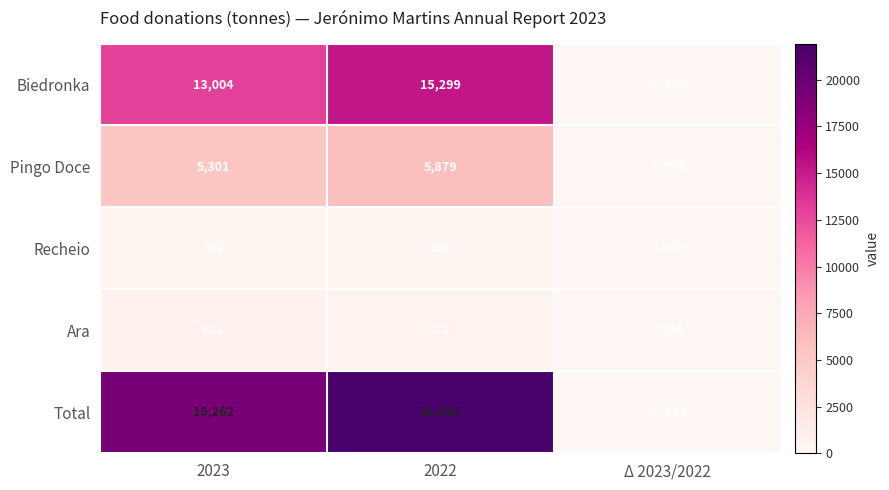

Between 2023 and 2022, which series saw the biggest shift?

Total